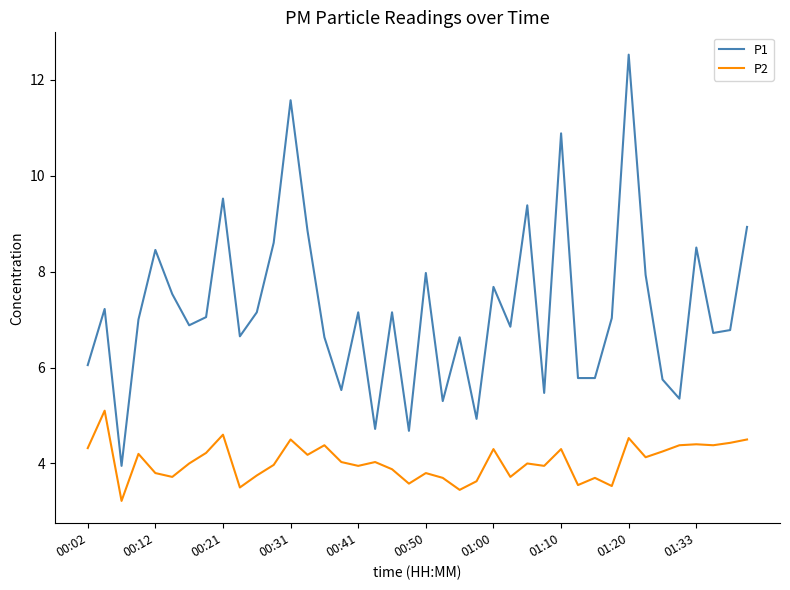

Rank the series by their maximum value, from lowest to highest.

P2, P1